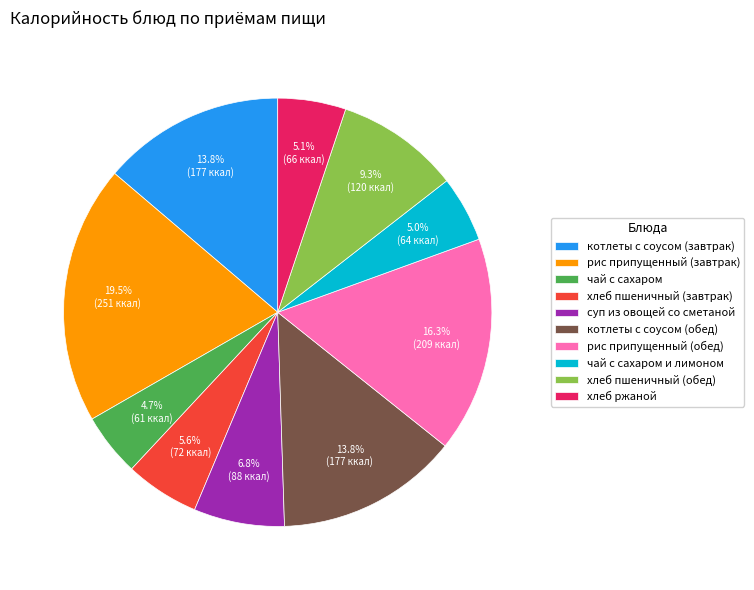

Which category has the biggest portion of the pie?

рис припущенный (завтрак)